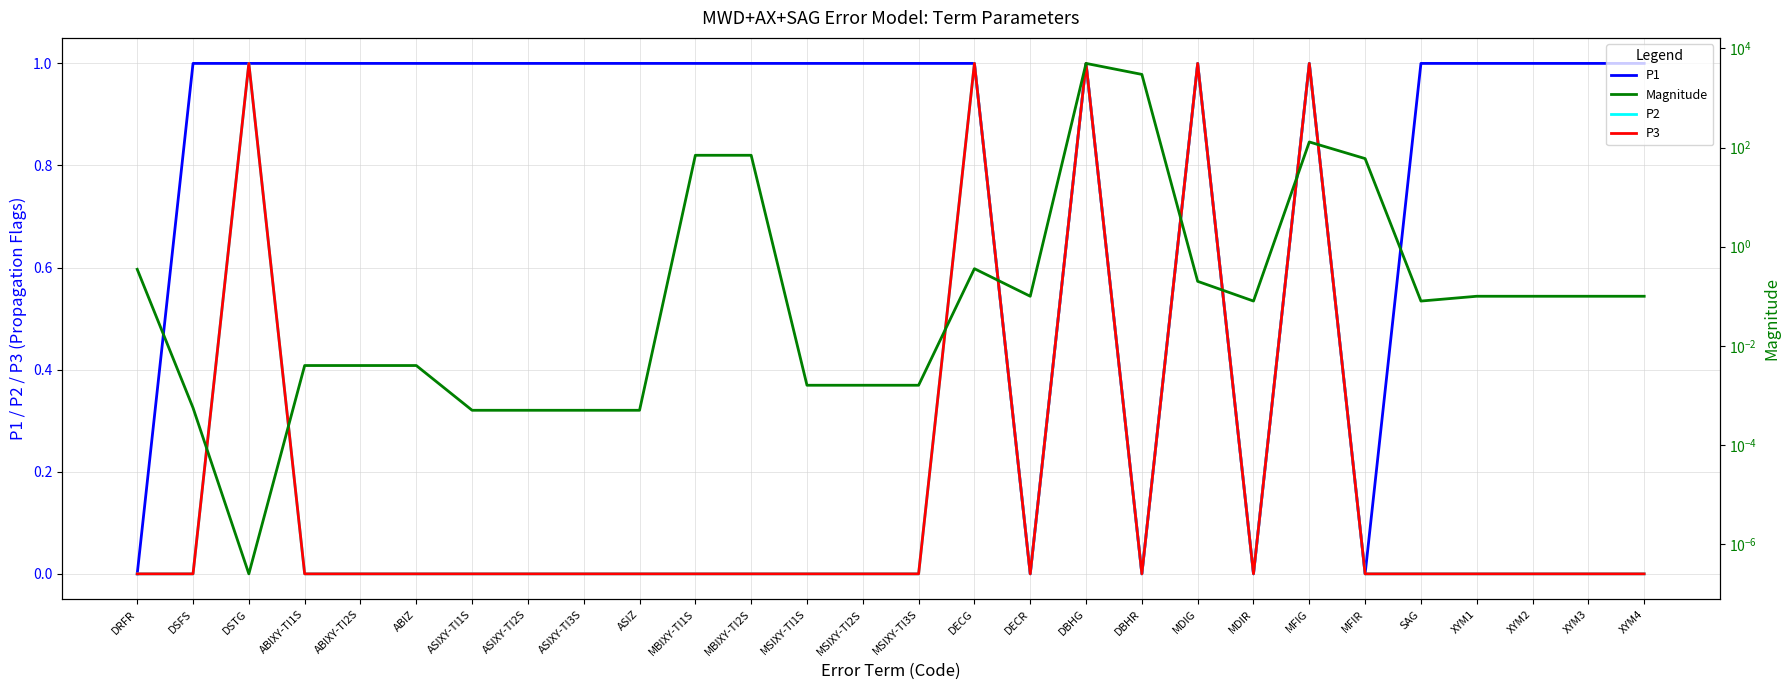

What is the value of the Magnitude point at the 18th from the left?

5000.0